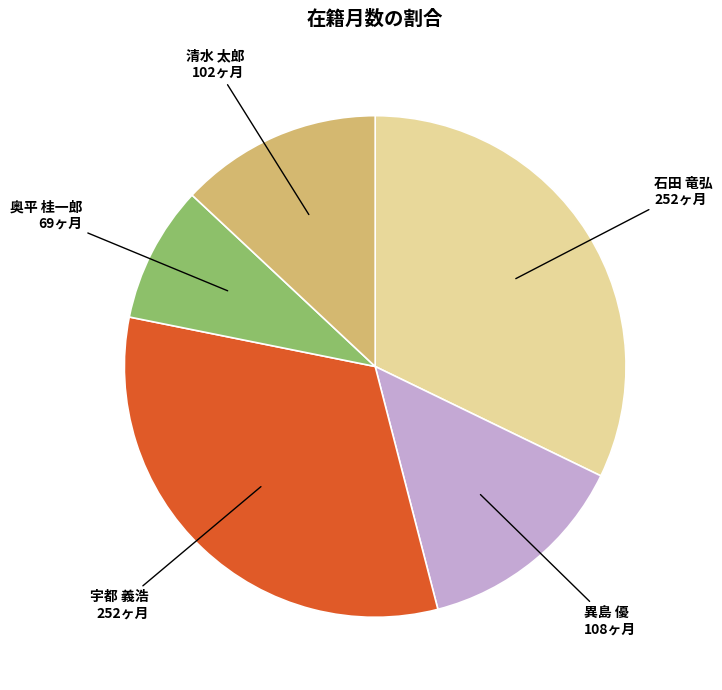

Is there any slice that represents more than half of the pie?

No